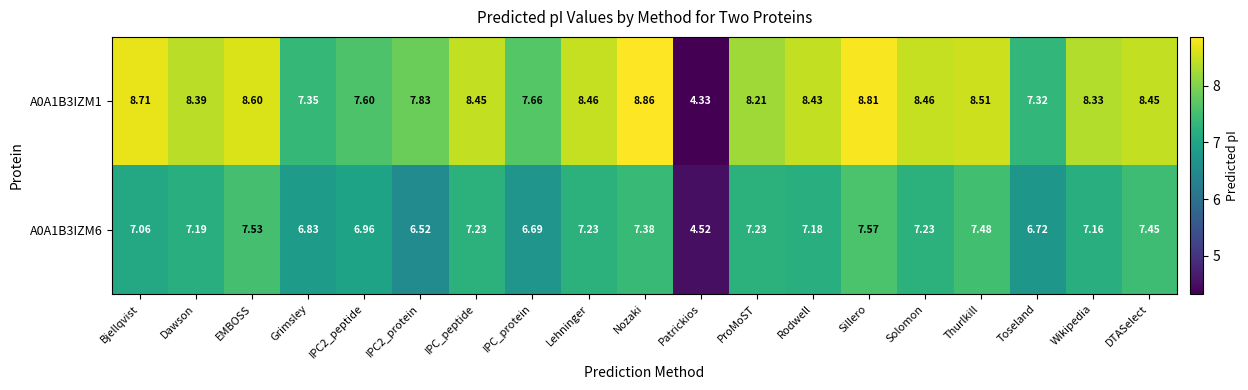

Is the value of A0A1B3IZM6 at Patrickios greater than the value of A0A1B3IZM1 at IPC_peptide?

No